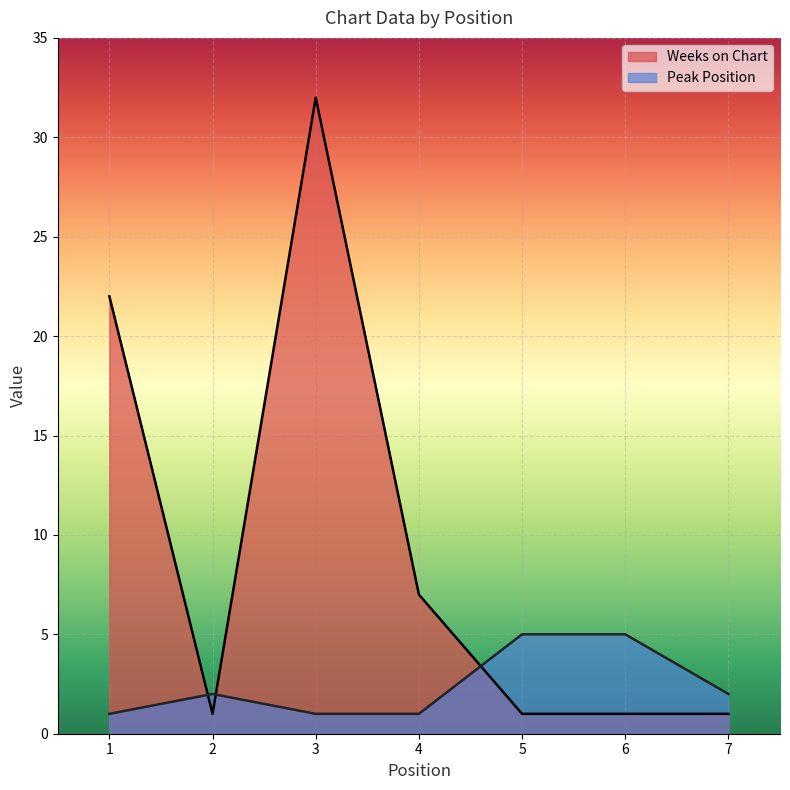

List the series in order of their overall mean, lowest first.

Peak Position, Weeks on Chart